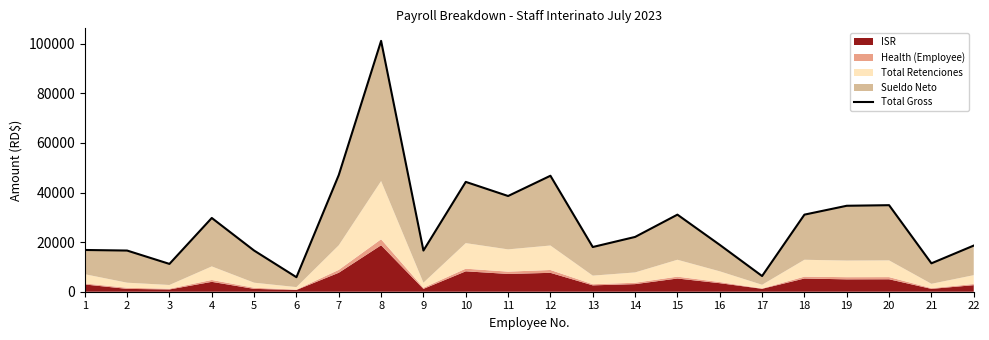

Which label corresponds to the smallest value in the chart?

6